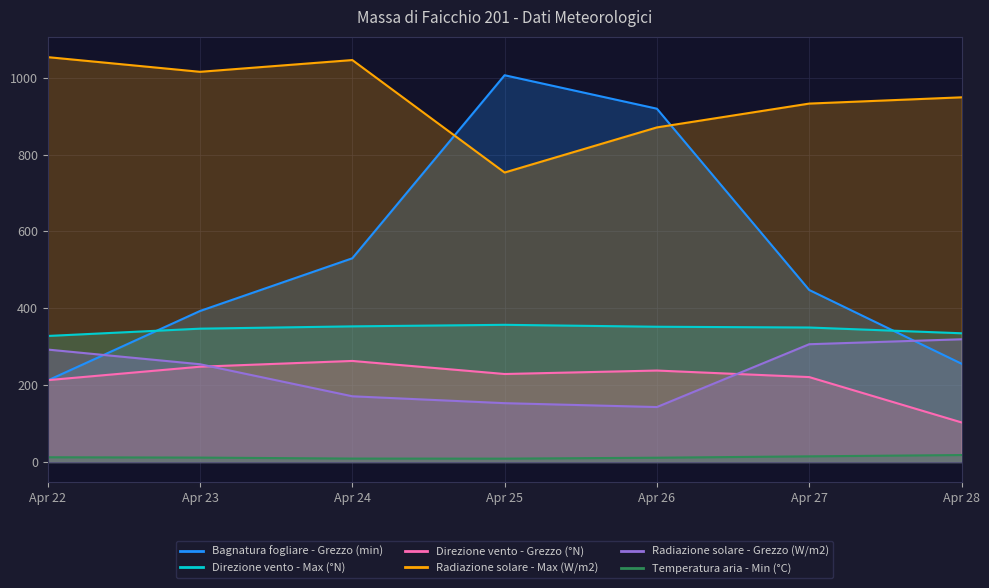

What is the value of the Direzione vento - Grezzo (°N) point at the 2nd from the left?

248.0